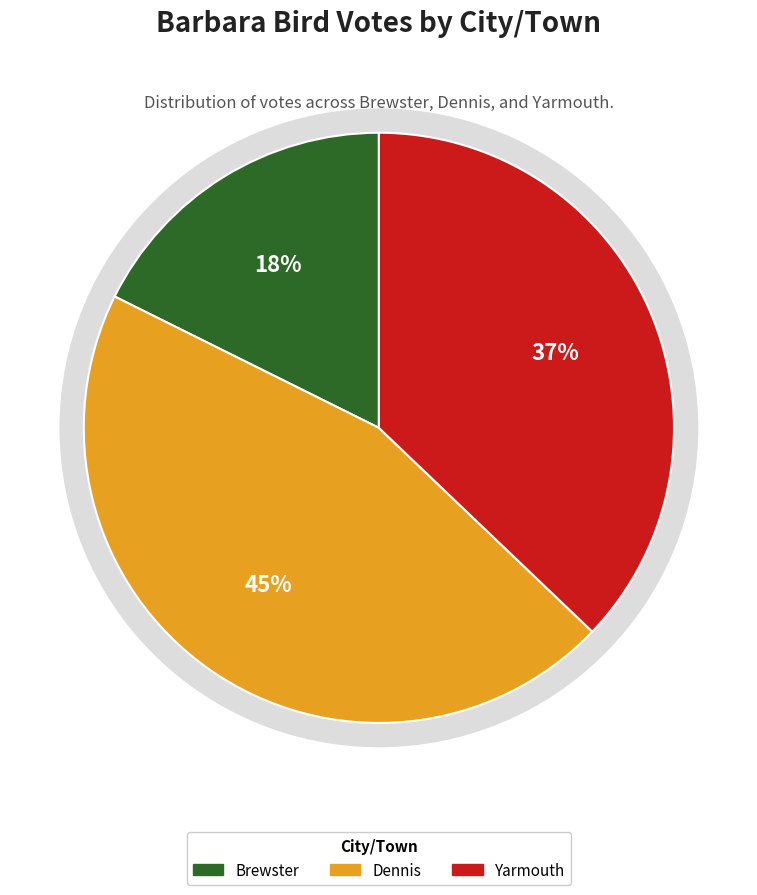

Combined, do Yarmouth and Dennis account for over 50%?

Yes